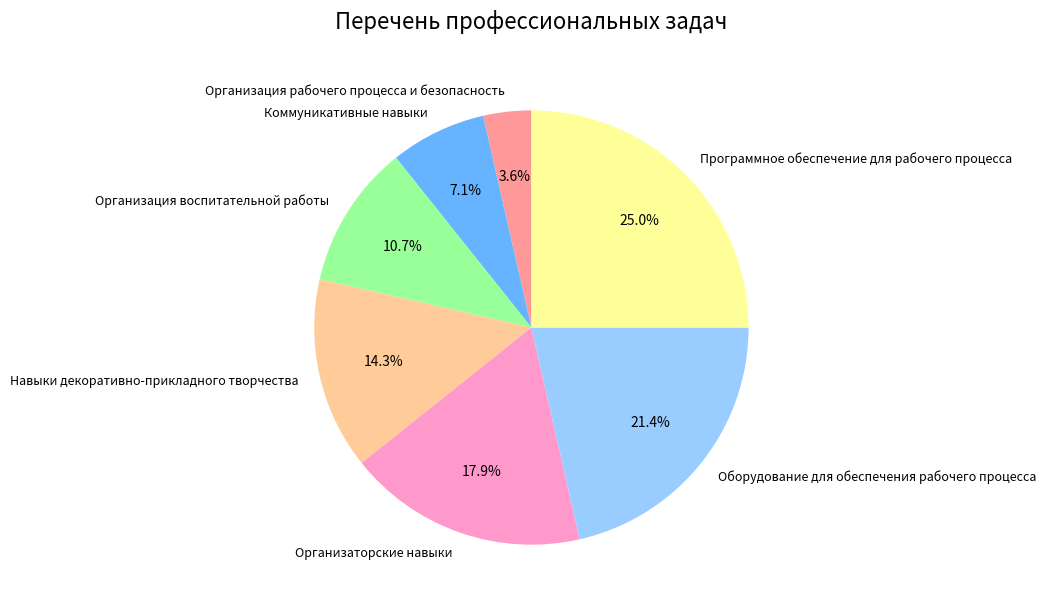

Which slice is the largest?

Программное обеспечение для рабочего процесса